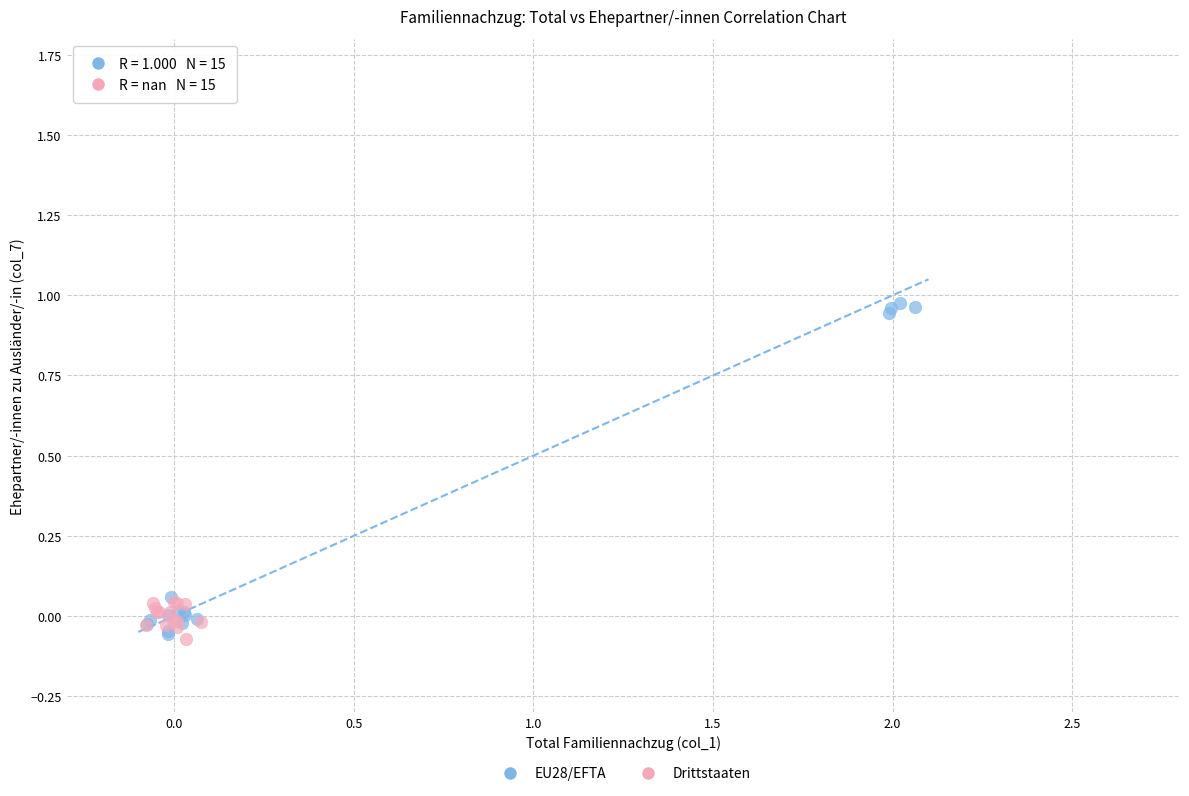

Which series has the largest Y range (max minus min)?

EU28/EFTA